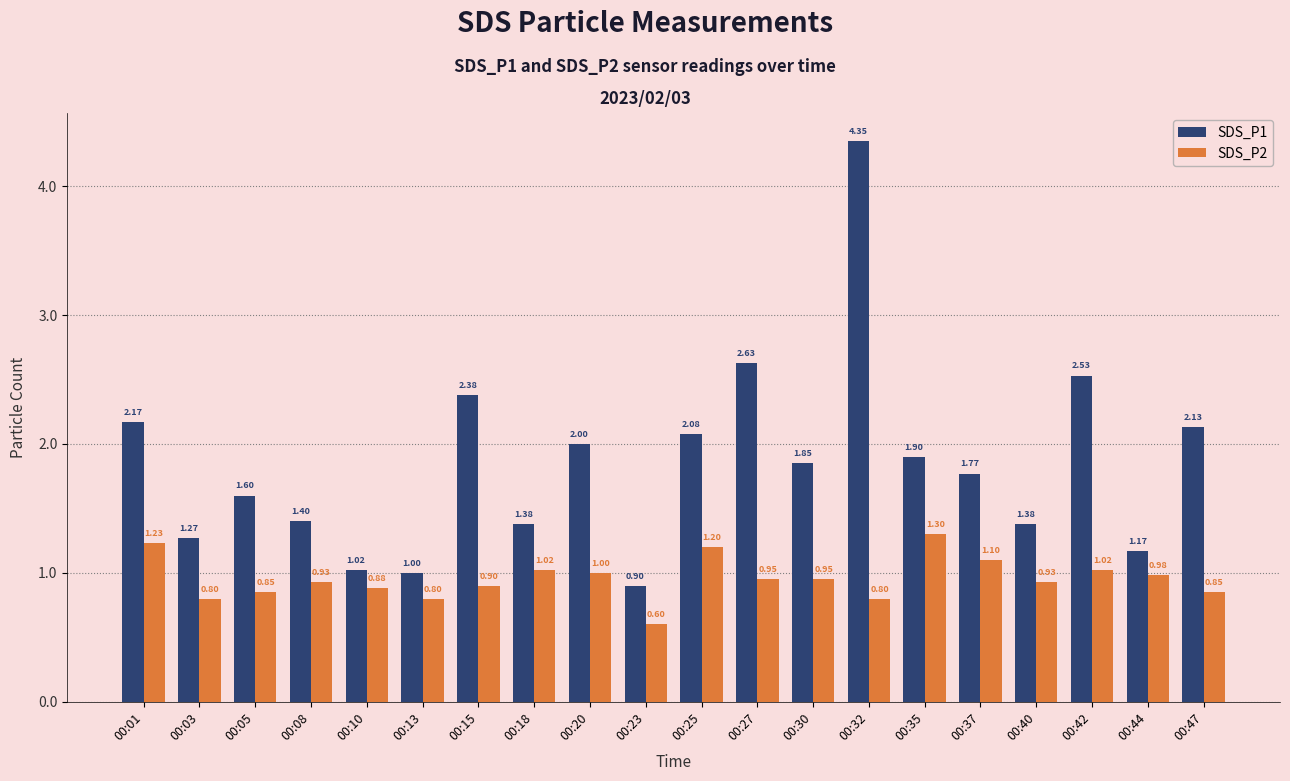

Which series has the widest spread of values?

SDS_P1